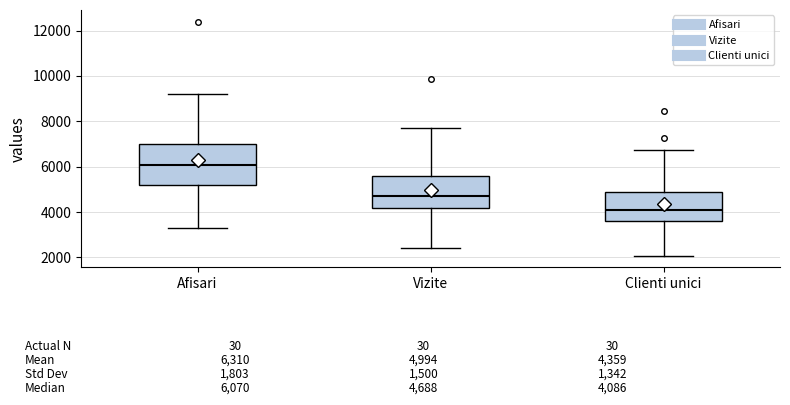

Which box has the lowest median line?

Clienti unici